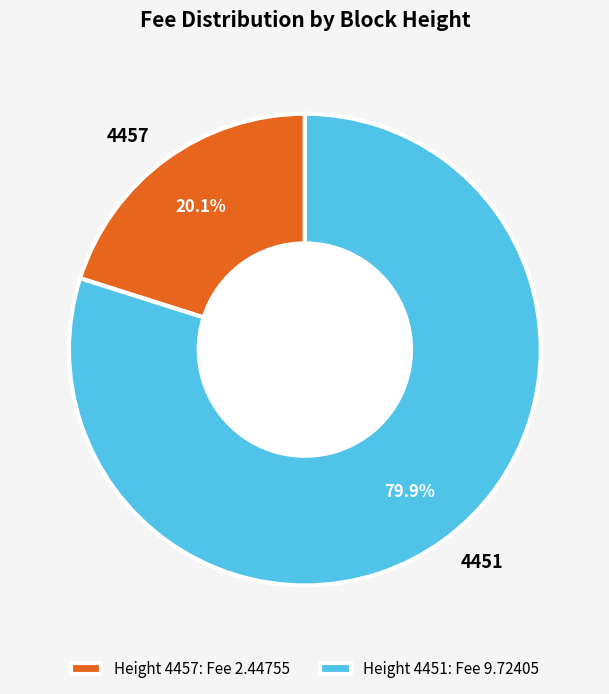

Which category has the biggest portion of the pie?

4451